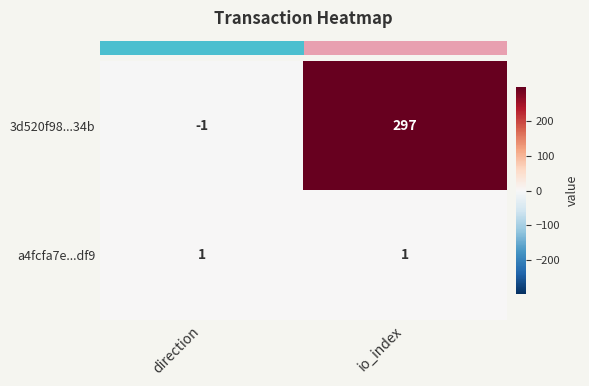

Which series changed the most between direction and io_index?

3d520f98...34b